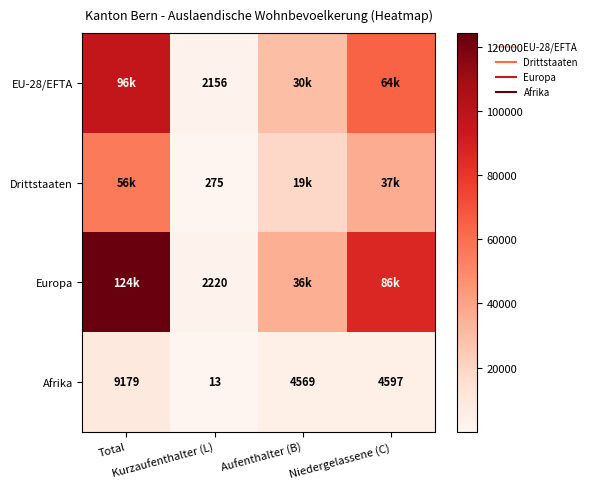

The Drittstaaten series shows 18875 at Aufenthalter (B). True or false?

True